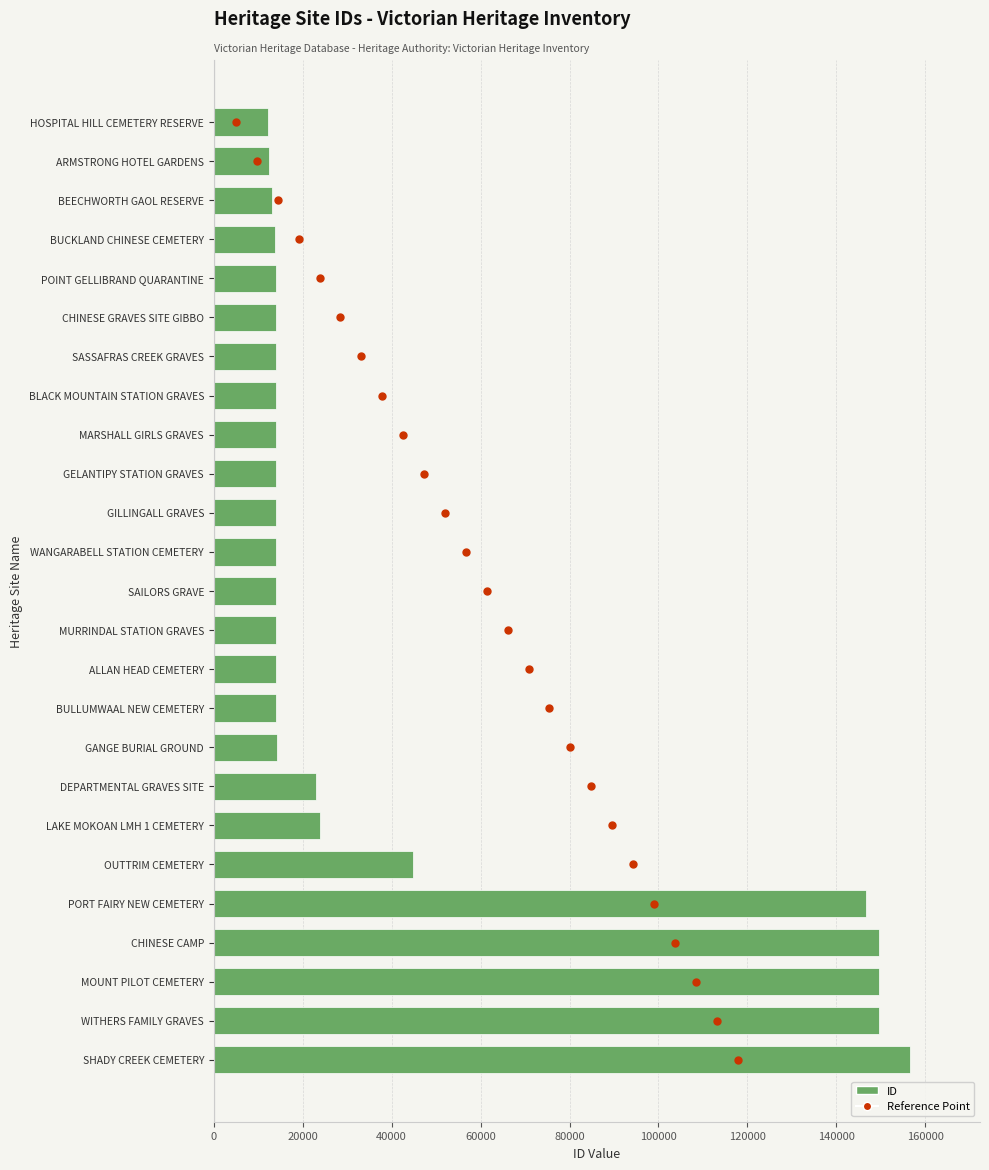

Reading left to right, extract all data points from this chart.

Reference Point: 0	1	2	3	4	5	6	7	8	9	10	11	12	13	14	15	16	17	18	19	20	21	22	23	24
ID: 12248	12461	13190	13868	13953	14042	14043	14045	14051	14052	14055	14056	14058	14059	14060	14085	14153	23092	23822	44895	146569	149537	149541	149543	156652